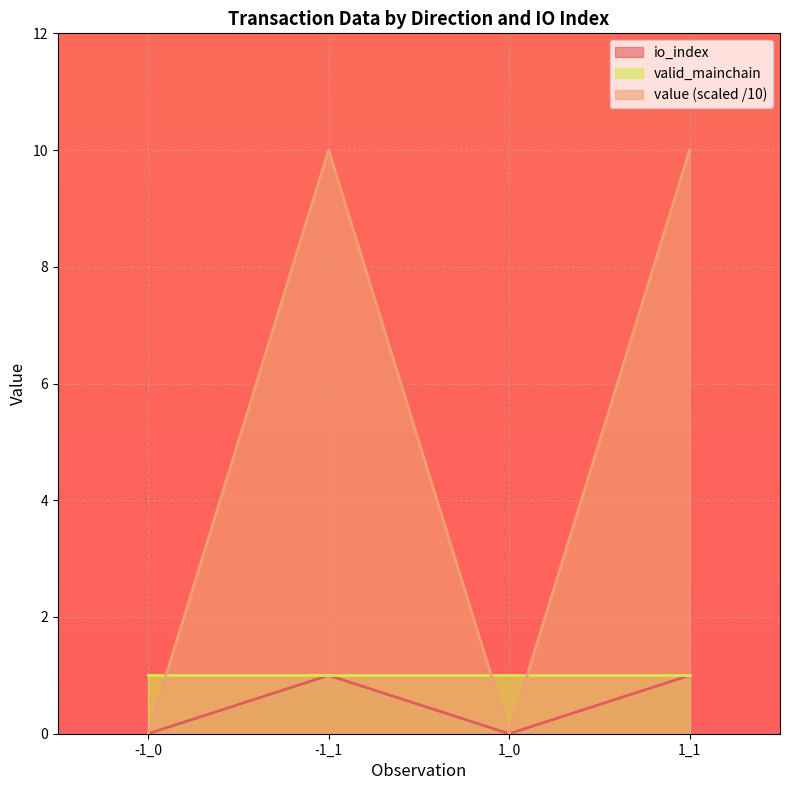

What is the highest value of the value (scaled /10) series?

10.0